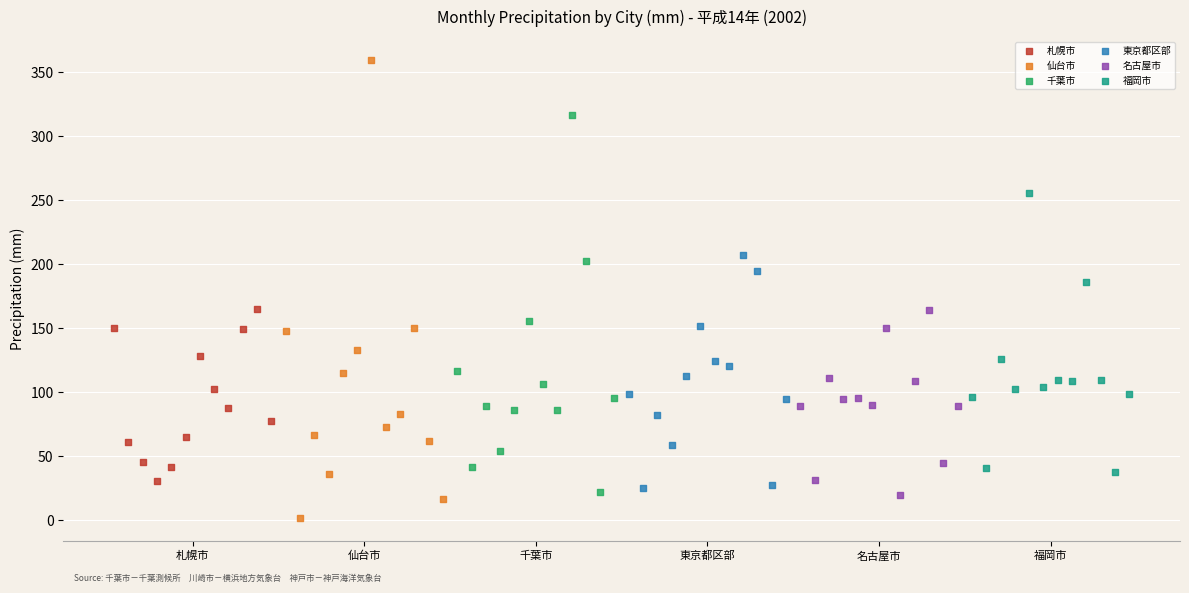

Which series has the largest Y range (max minus min)?

仙台市